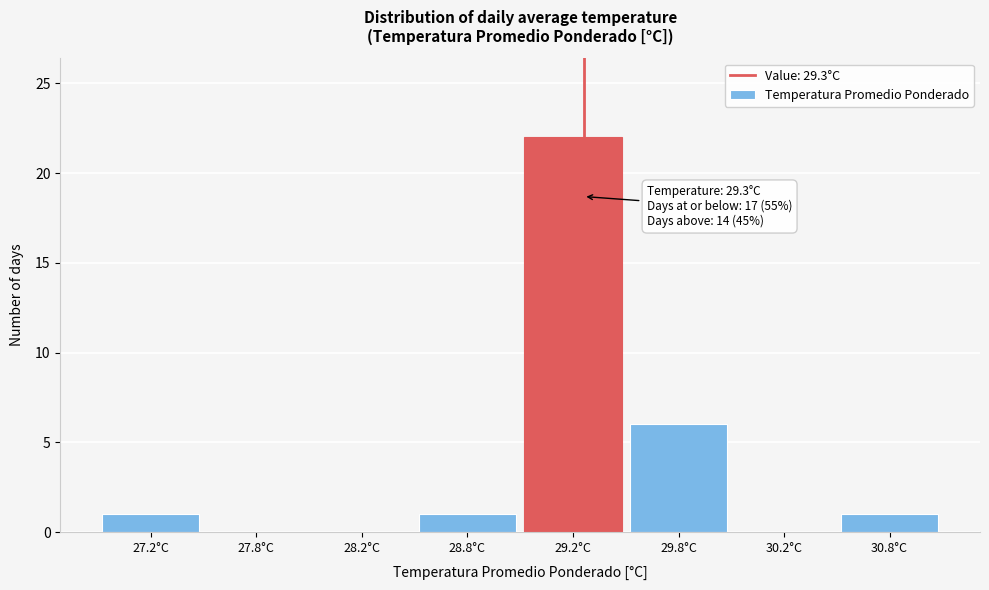

Reading left to right, what are all the values shown in this chart?

27.2°C=1	27.8°C=0	28.2°C=0	28.8°C=1	29.2°C=22	29.8°C=6	30.2°C=0	30.8°C=1